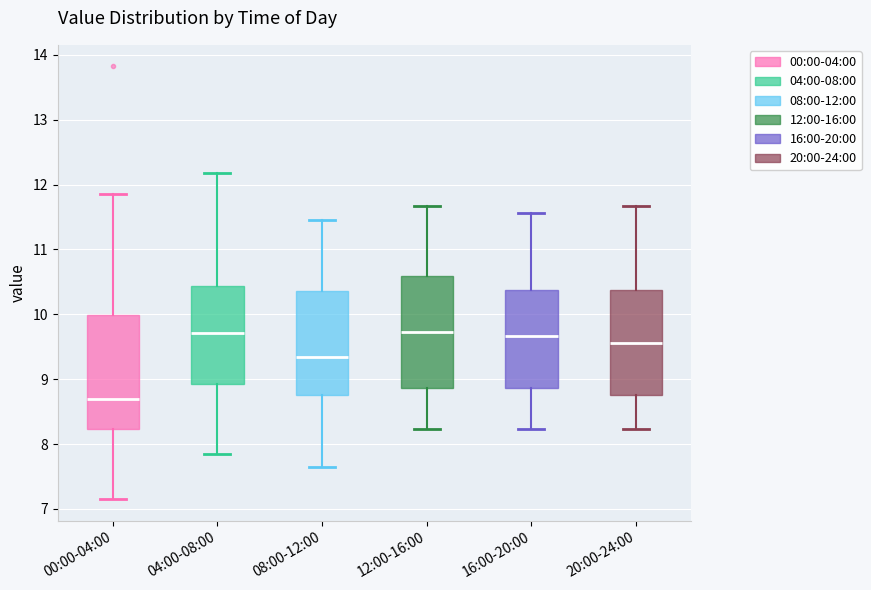

Reading left to right, transcribe this box plot: for each box, give where its median line is, the range the box spans, and where its two whiskers end, as read against the y-axis. The values are not printed on the chart, so give them approximately, as read against the axis.

00:00-04:00: median 8.7, box 8.2 to 10.0, whiskers 7.2 to 11.9
04:00-08:00: median 9.7, box 8.9 to 10.4, whiskers 7.9 to 12.2
08:00-12:00: median 9.3, box 8.8 to 10.4, whiskers 7.7 to 11.5
12:00-16:00: median 9.7, box 8.9 to 10.6, whiskers 8.2 to 11.7
16:00-20:00: median 9.7, box 8.9 to 10.4, whiskers 8.2 to 11.6
20:00-24:00: median 9.6, box 8.8 to 10.4, whiskers 8.2 to 11.7